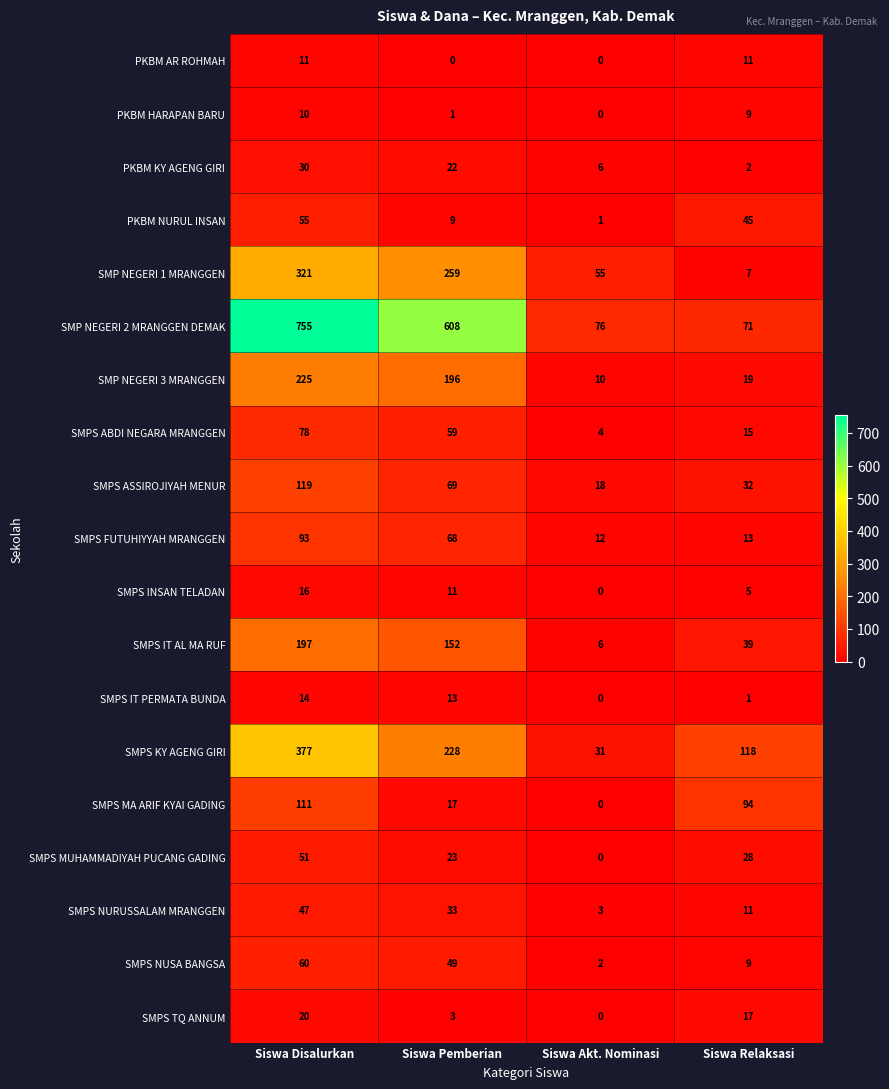

Which series has the largest total across all categories?

SMP NEGERI 2 MRANGGEN DEMAK